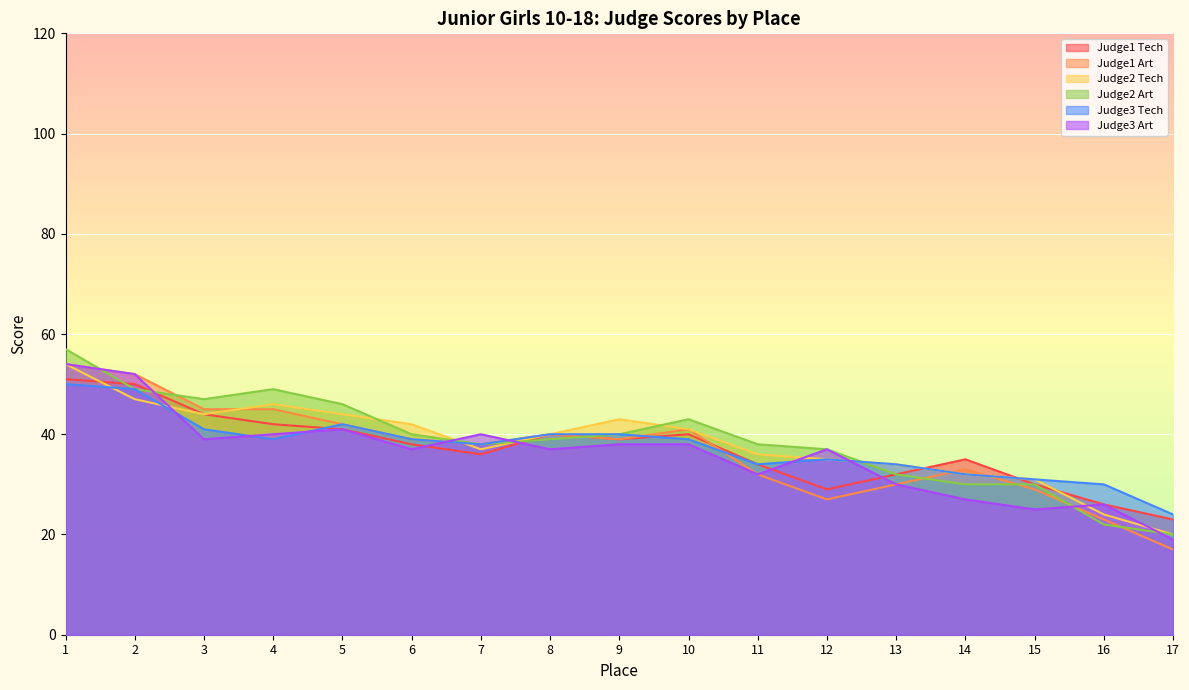

Read the Judge1 Tech value at 11, to the nearest 5.

35